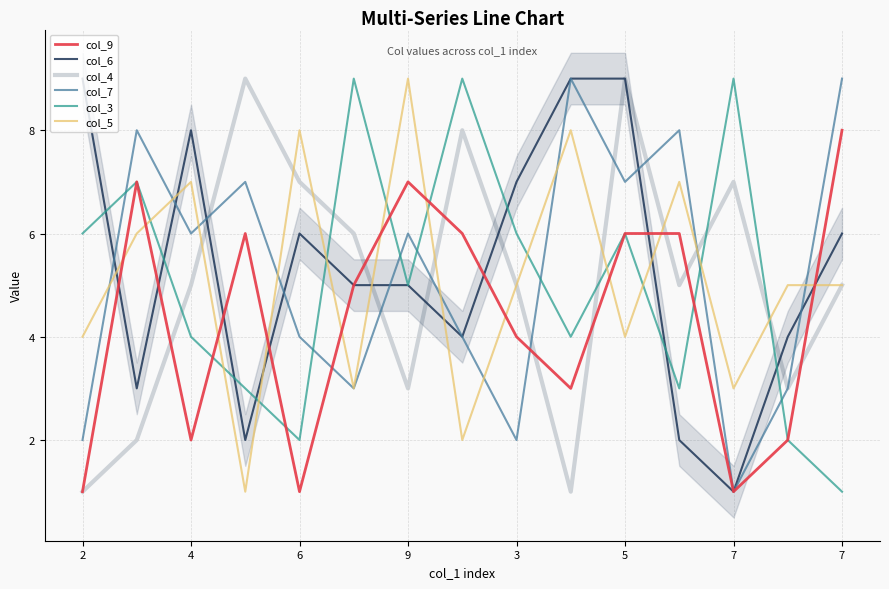

Where is the first local maximum for col_7?

4